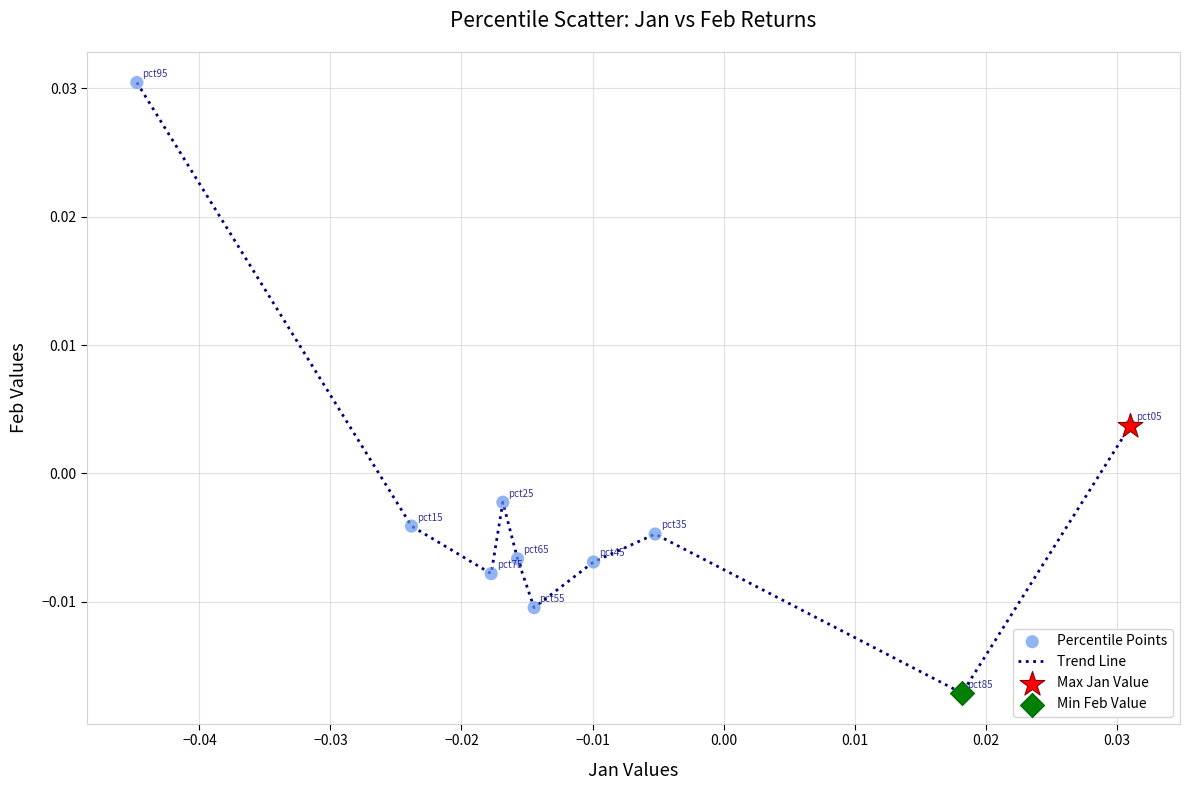

How many lines are shown in the chart?

1